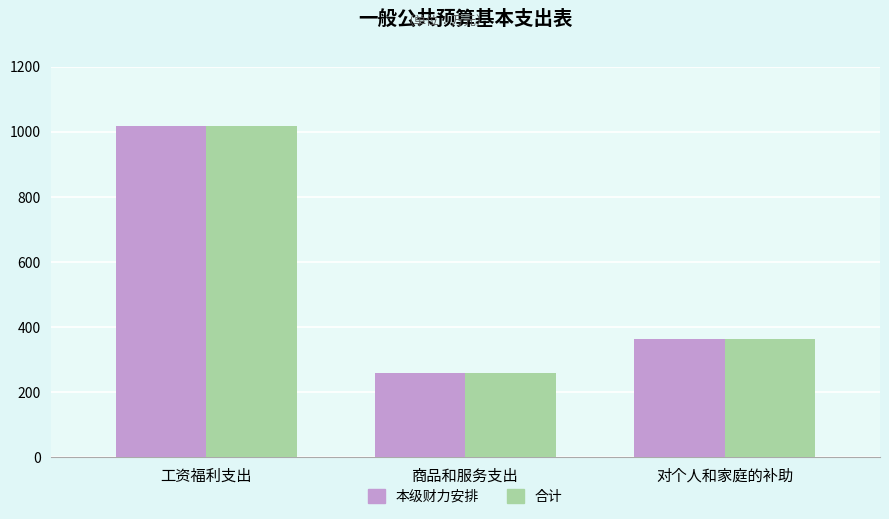

Where is 本级财力安排 nearest to the value 638?

对个人和家庭的补助